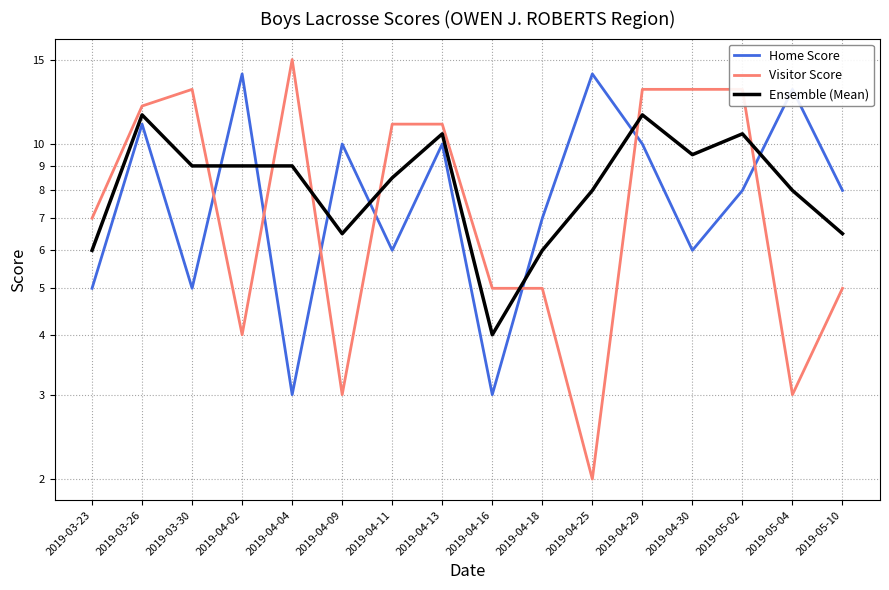

Does the chart display data point markers on the line(s)?

No